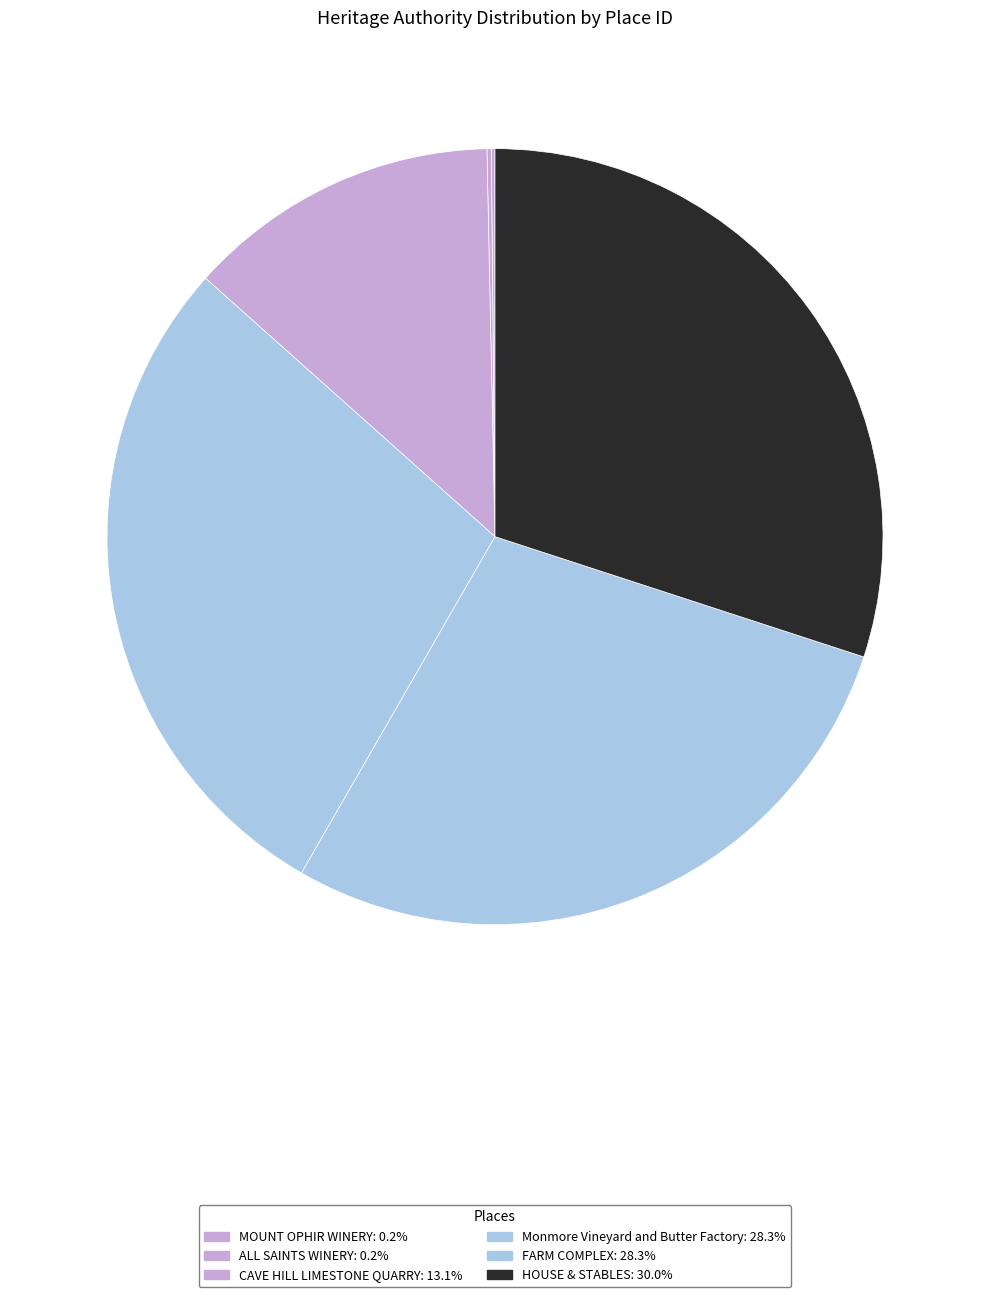

The HOUSE & STABLES slice represents 18% of the pie. True or false?

False